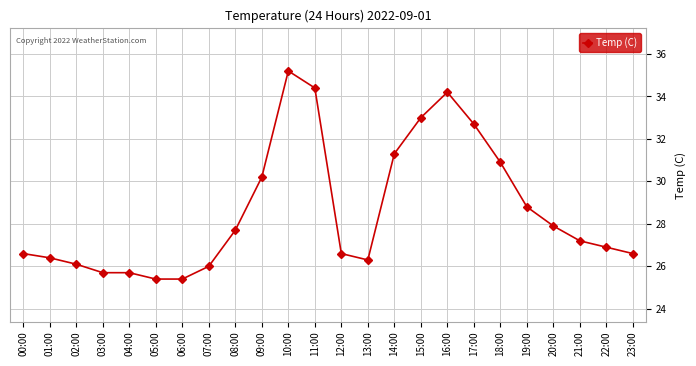

At which label is the value closest to 30?

09:00